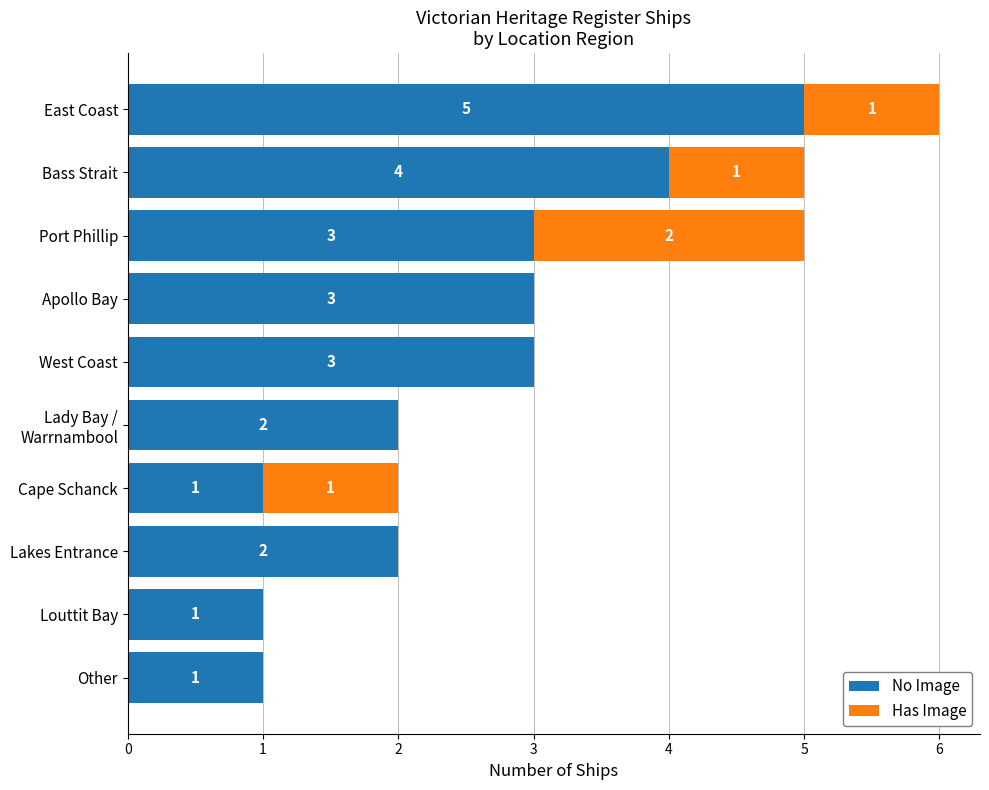

What is the total value across all series at East Coast?

6